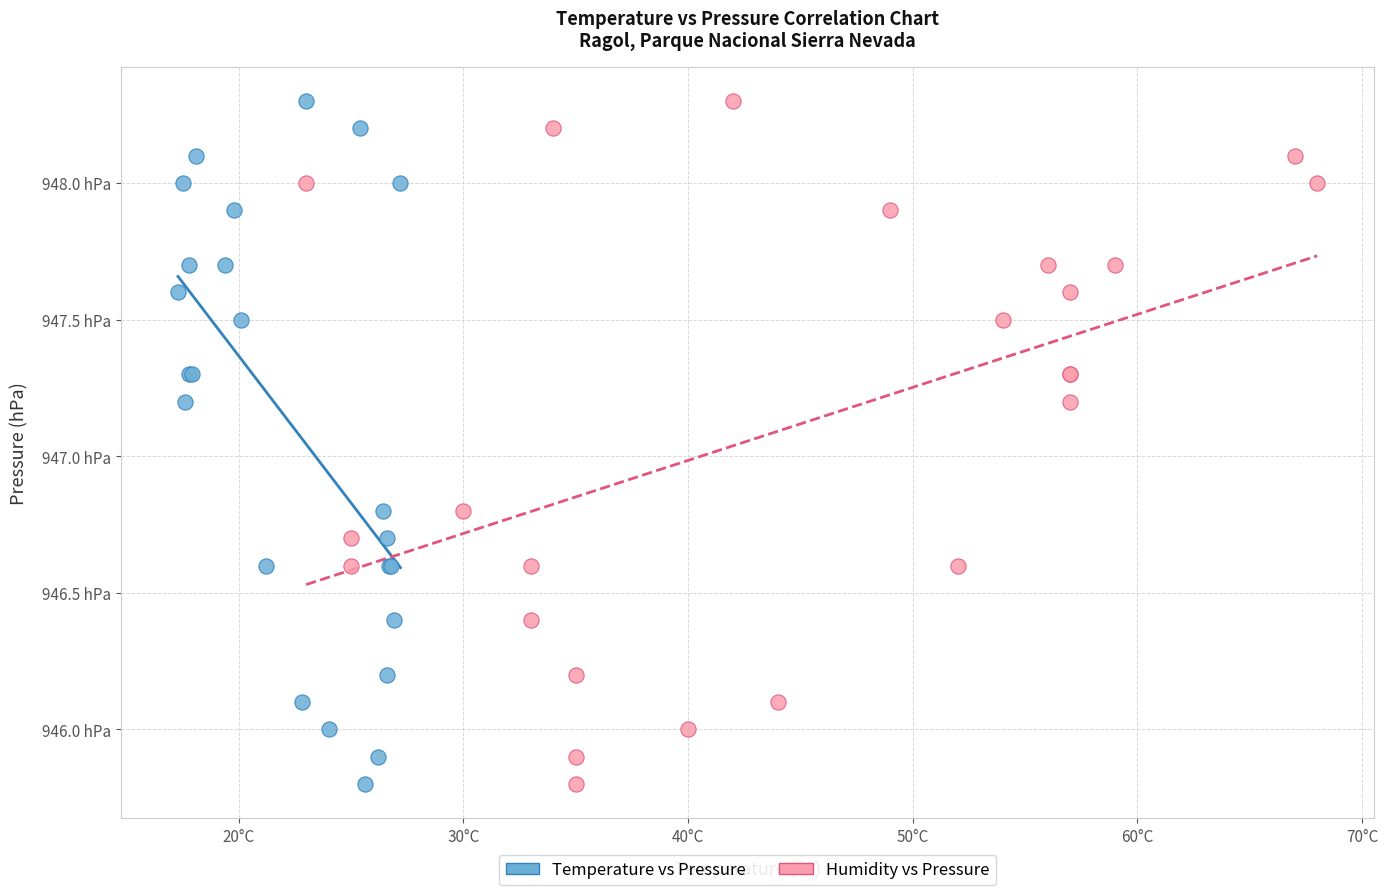

What are all the series names shown in the legend?

Temperature vs Pressure, Humidity vs Pressure